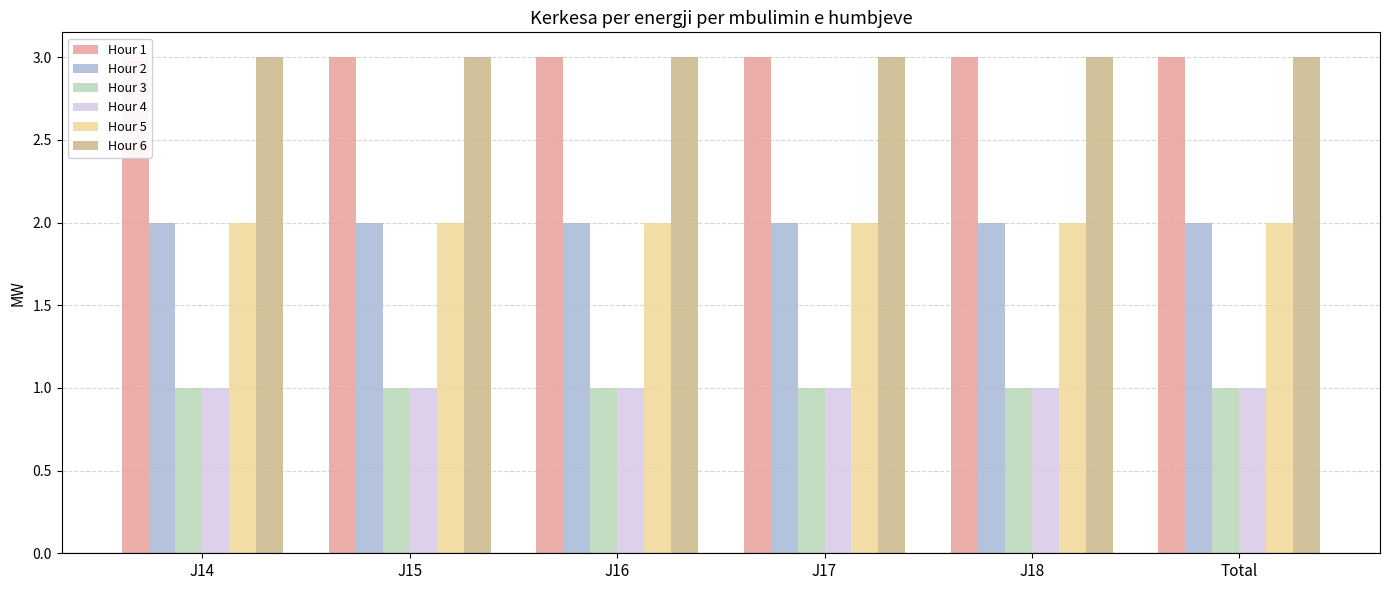

Reading left to right, list all the values displayed in this chart.

Hour 1: 3	3	3	3	3	3
Hour 2: 2	2	2	2	2	2
Hour 3: 1	1	1	1	1	1
Hour 4: 1	1	1	1	1	1
Hour 5: 2	2	2	2	2	2
Hour 6: 3	3	3	3	3	3